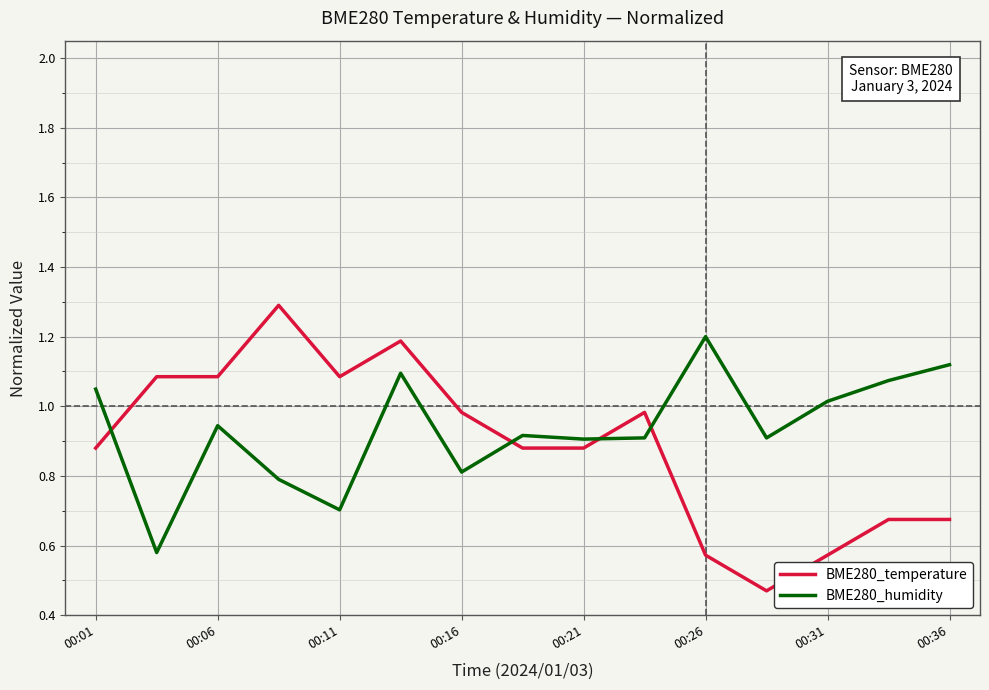

Which series has the largest total across all categories?

BME280_humidity